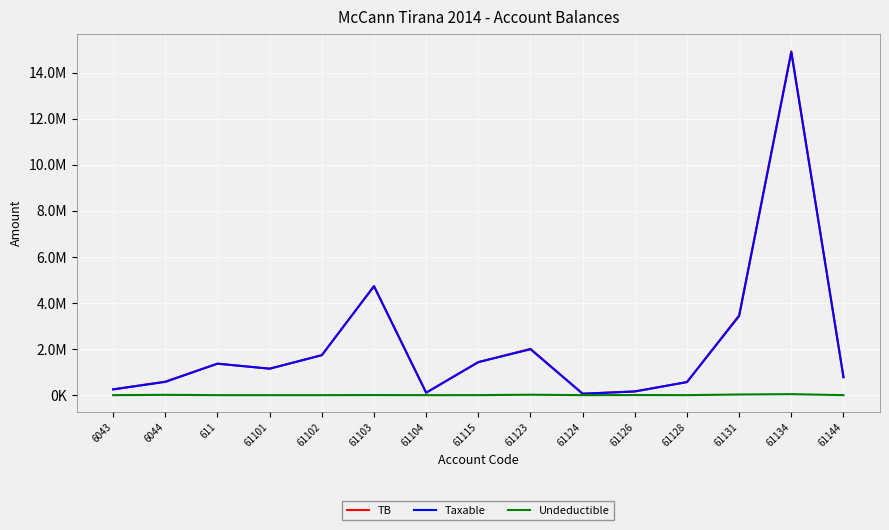

At how many categories does at least one series exceed 10675780?

1